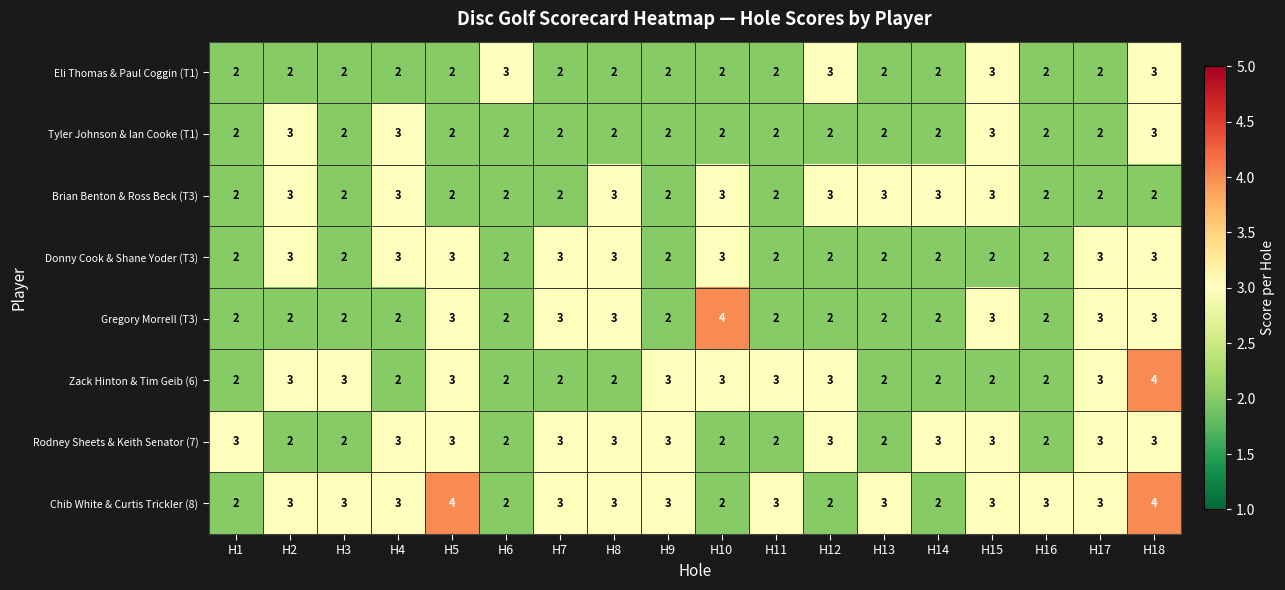

What is the sum of the Zack Hinton & Tim Geib (6) values at H7 and H13?

4